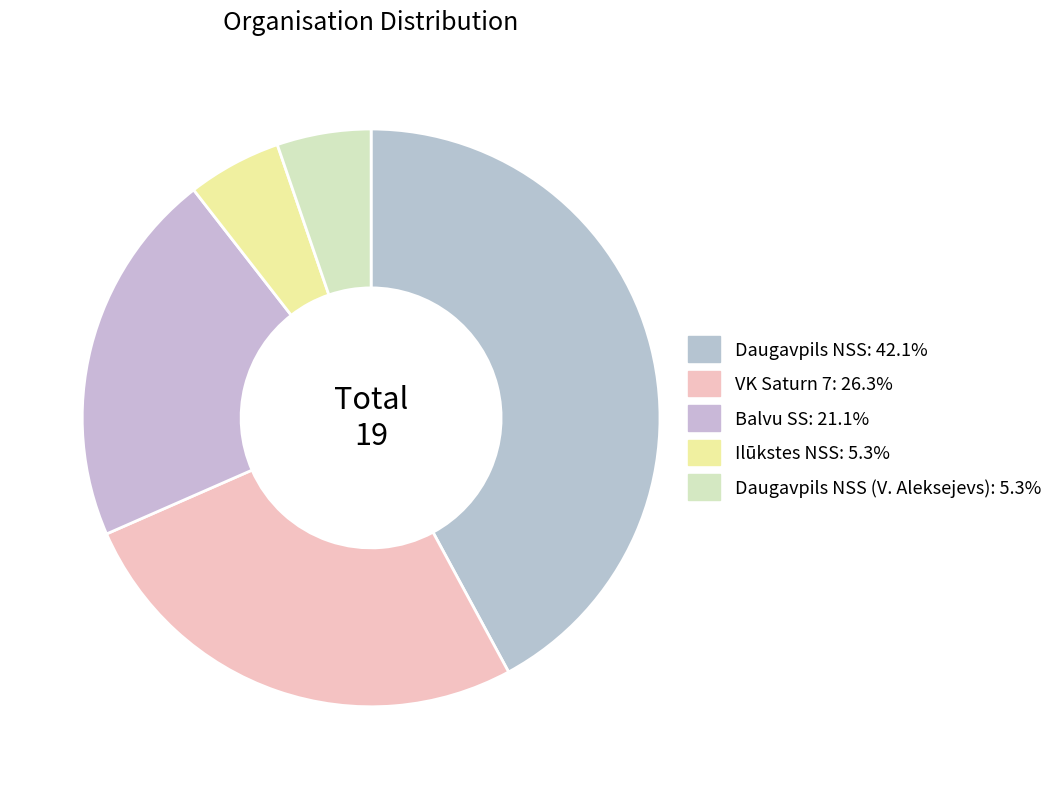

How many segments does this pie chart have?

5